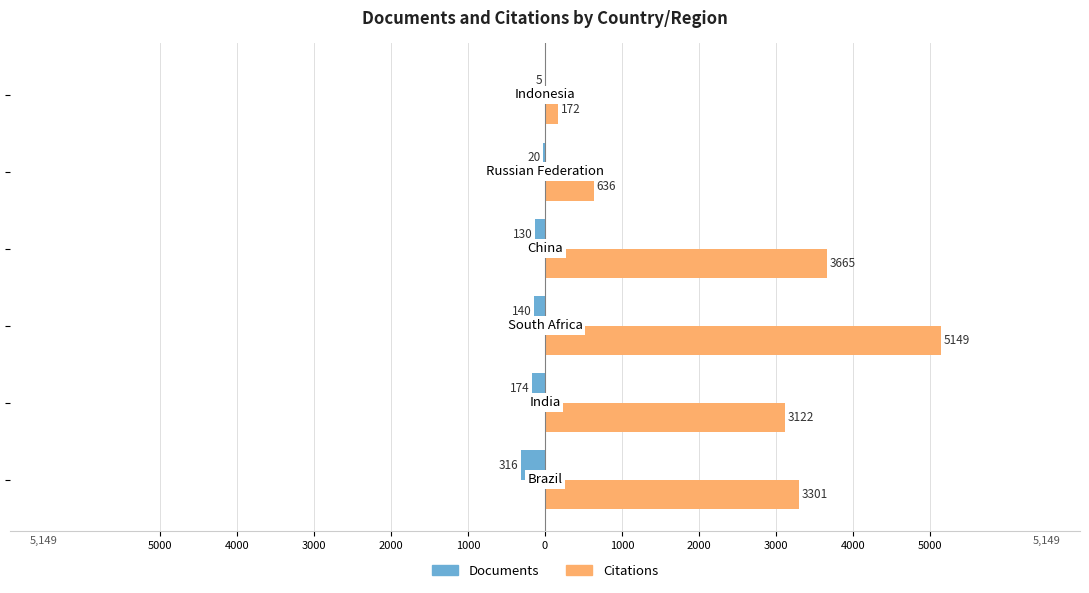

What are all the series names shown in the legend?

Documents, Citations